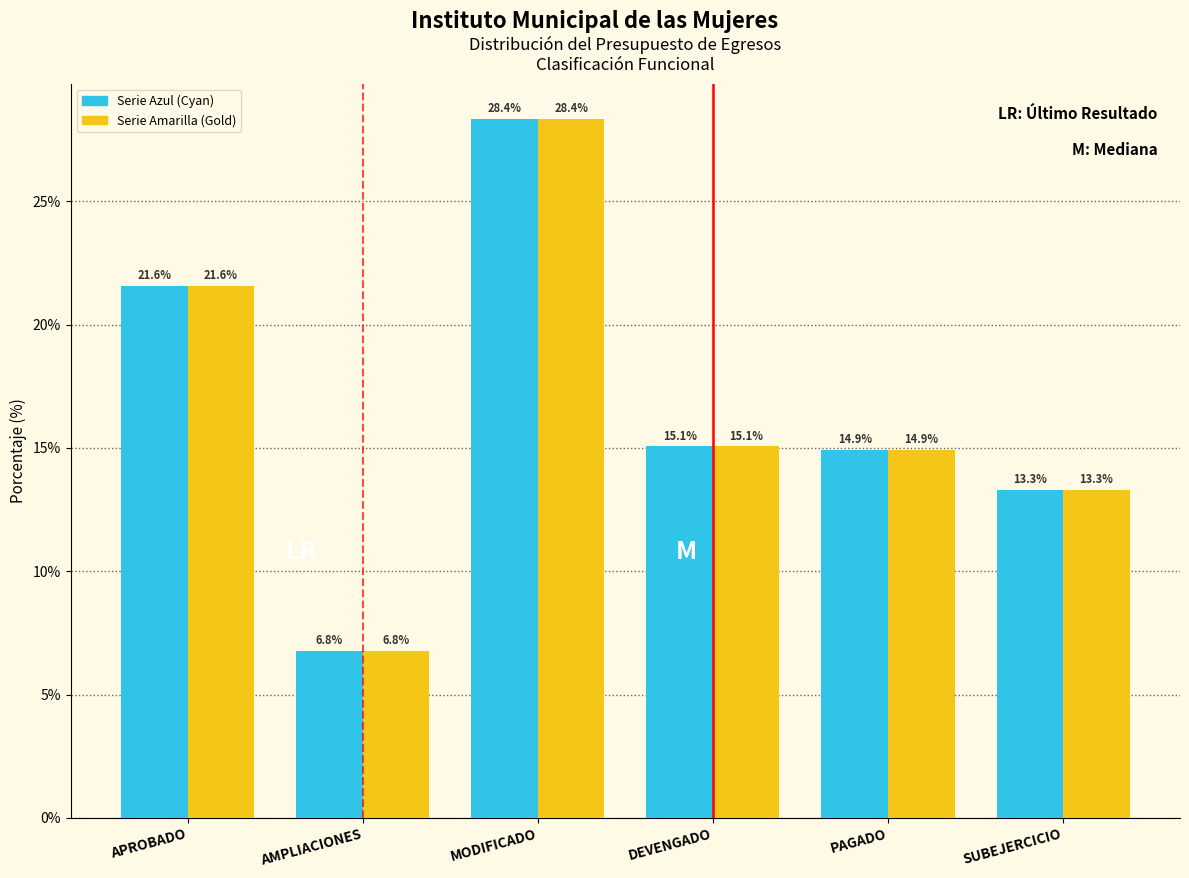

What is the maximum value shown in the chart?

28.4